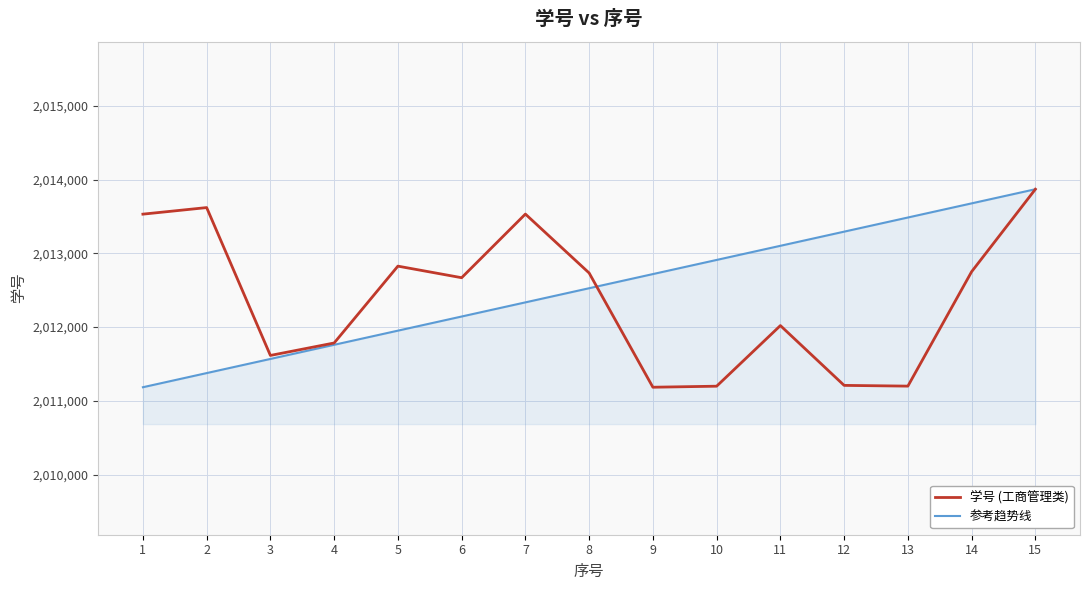

What are all the series names shown in the legend?

学号 (工商管理类), 参考趋势线